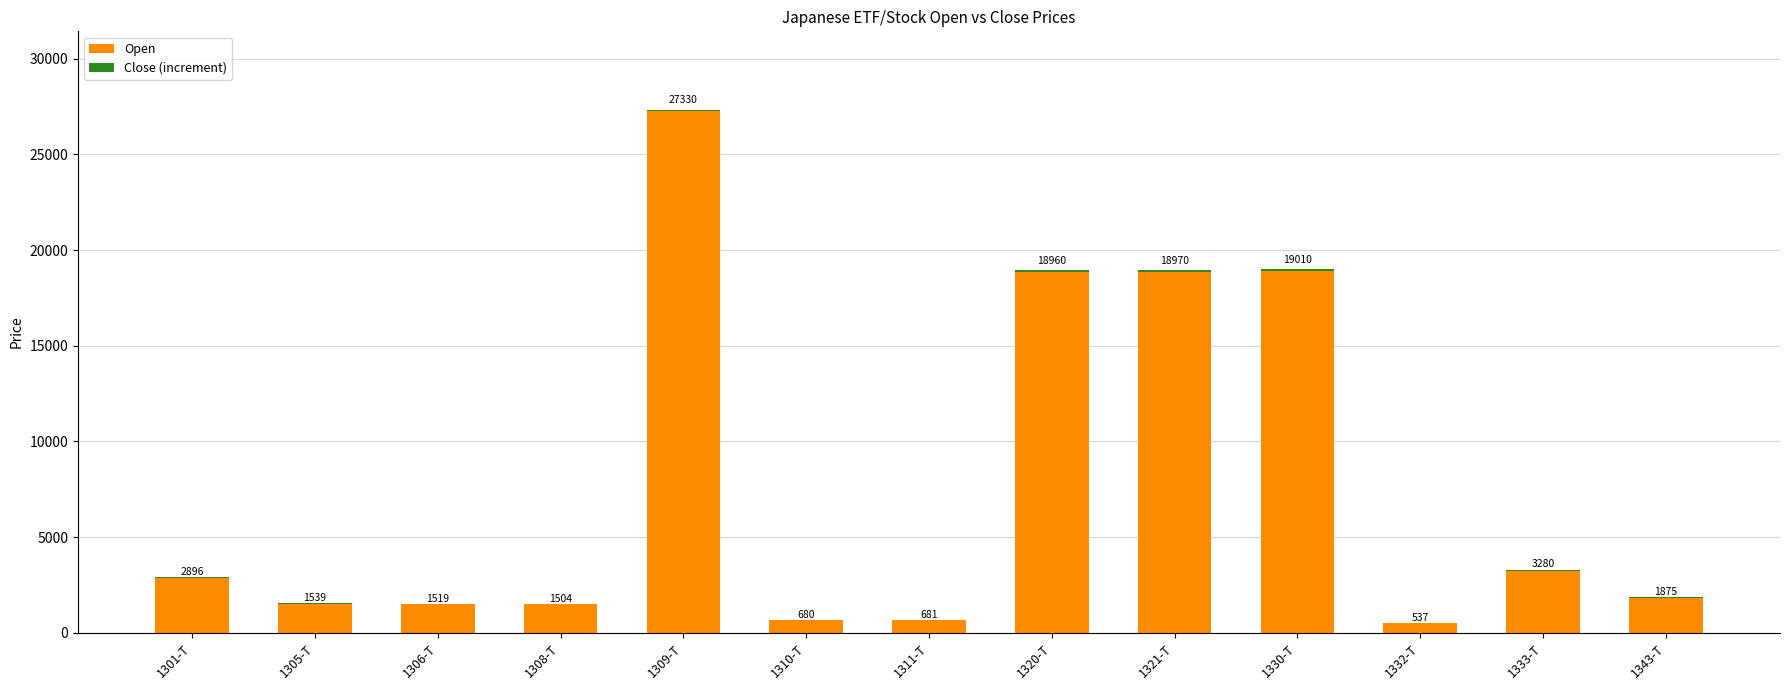

True or false: Open has a value of 18850 at 1320-T.

True